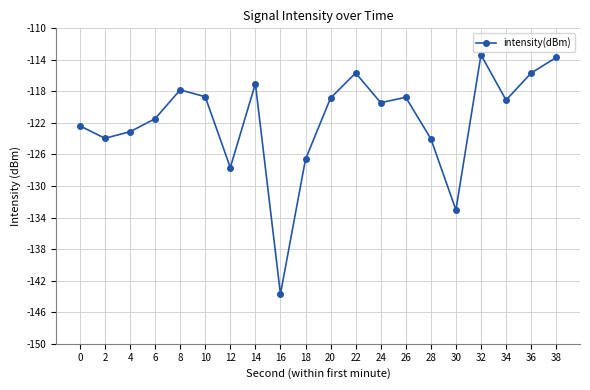

Where is the first local minimum?

2